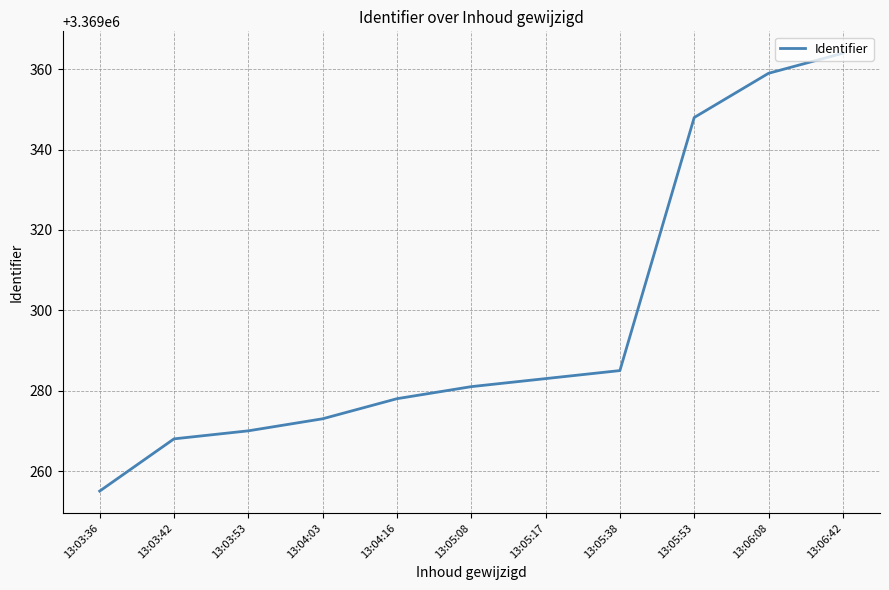

At which category does the chart reach its minimum across all series?

13:03:36